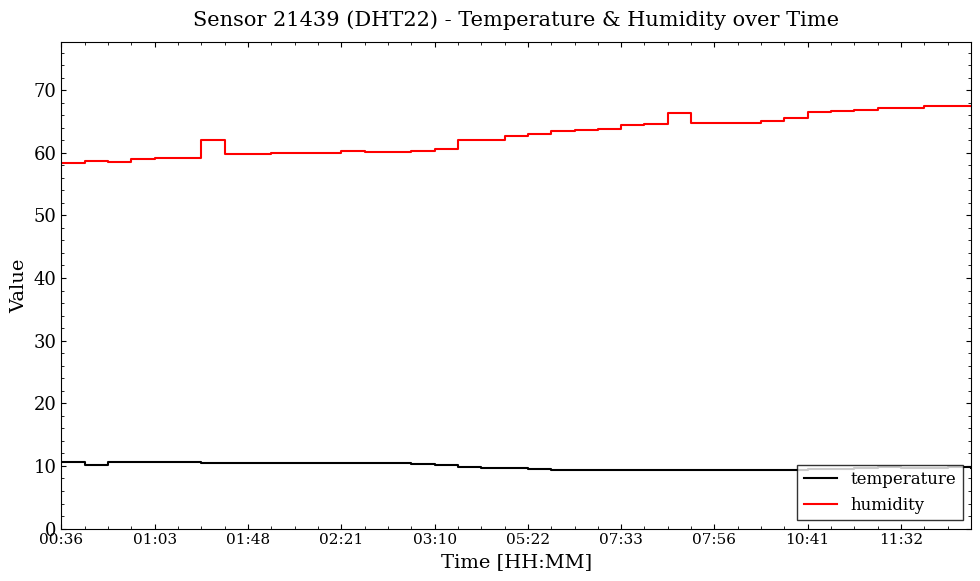

What is the difference between the maximum and minimum values in the humidity series?

9.2